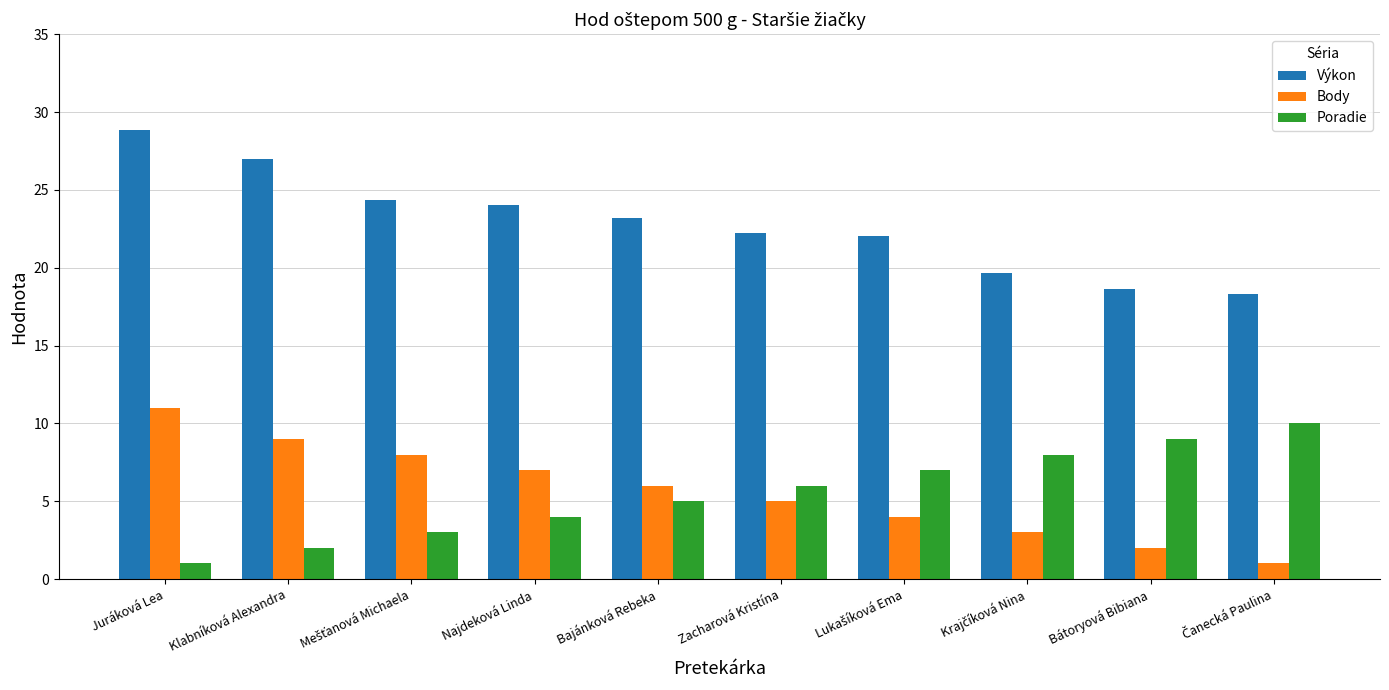

At how many categories does at least one series exceed 5?

10